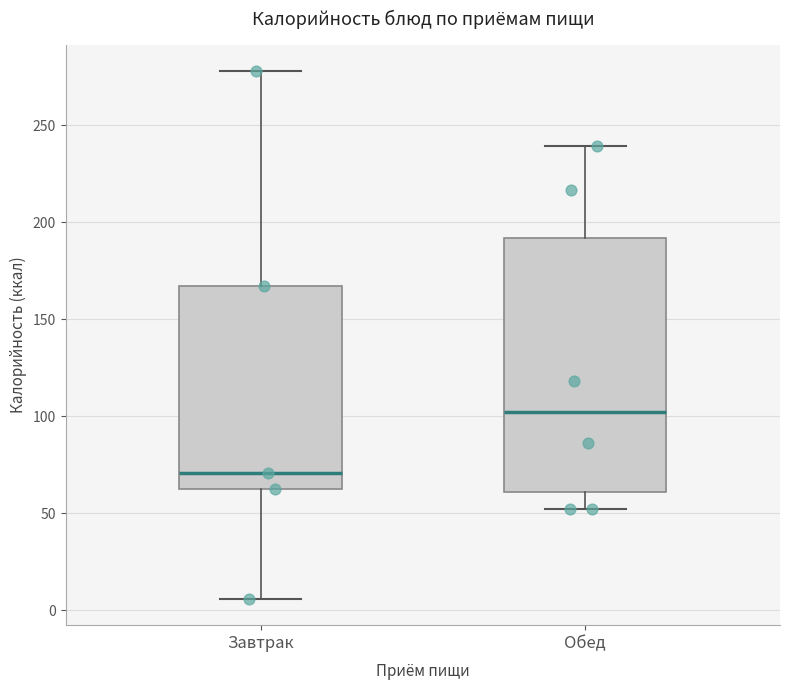

Where does the upper whisker of the box for Завтрак end on the y-axis? The values are not printed on the chart, so give them approximately, as read against the axis.

280